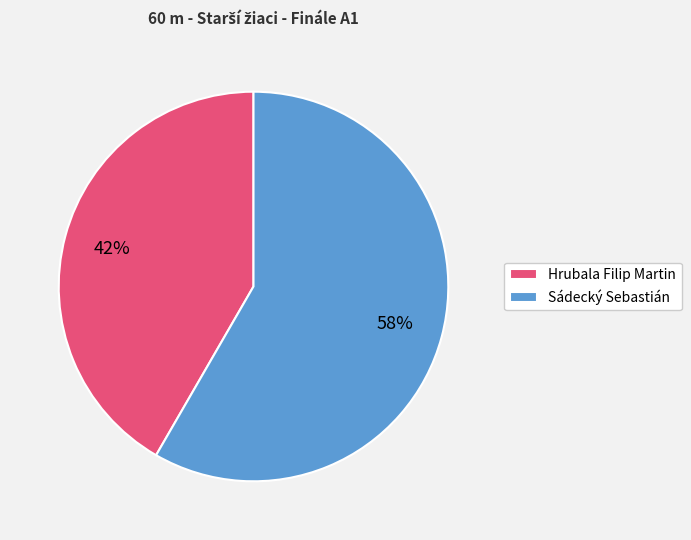

What is the largest slice in the pie chart?

Sádecký Sebastián